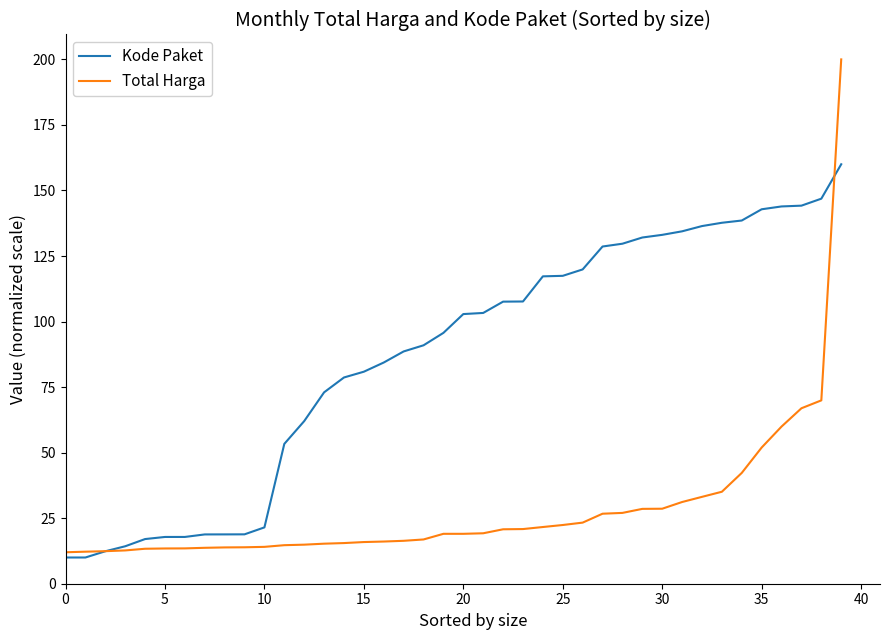

Does the chart have visible grid lines?

No